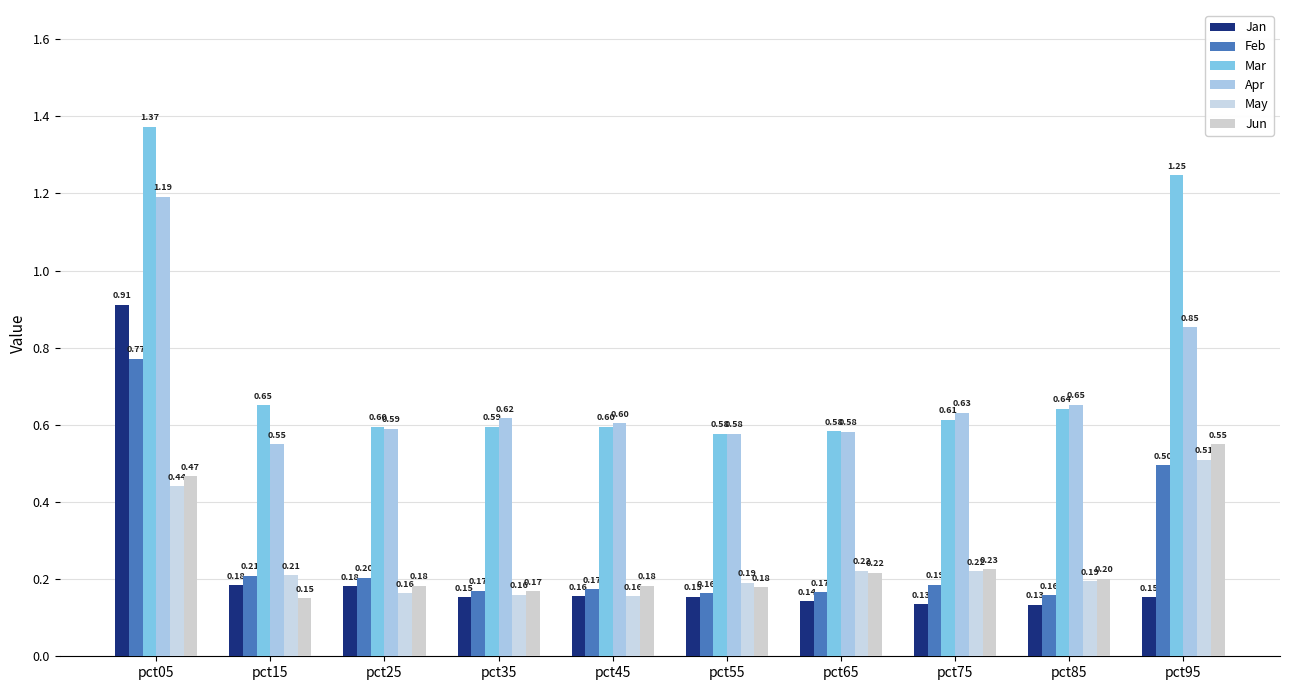

At which category is the sum across all series the highest?

pct05